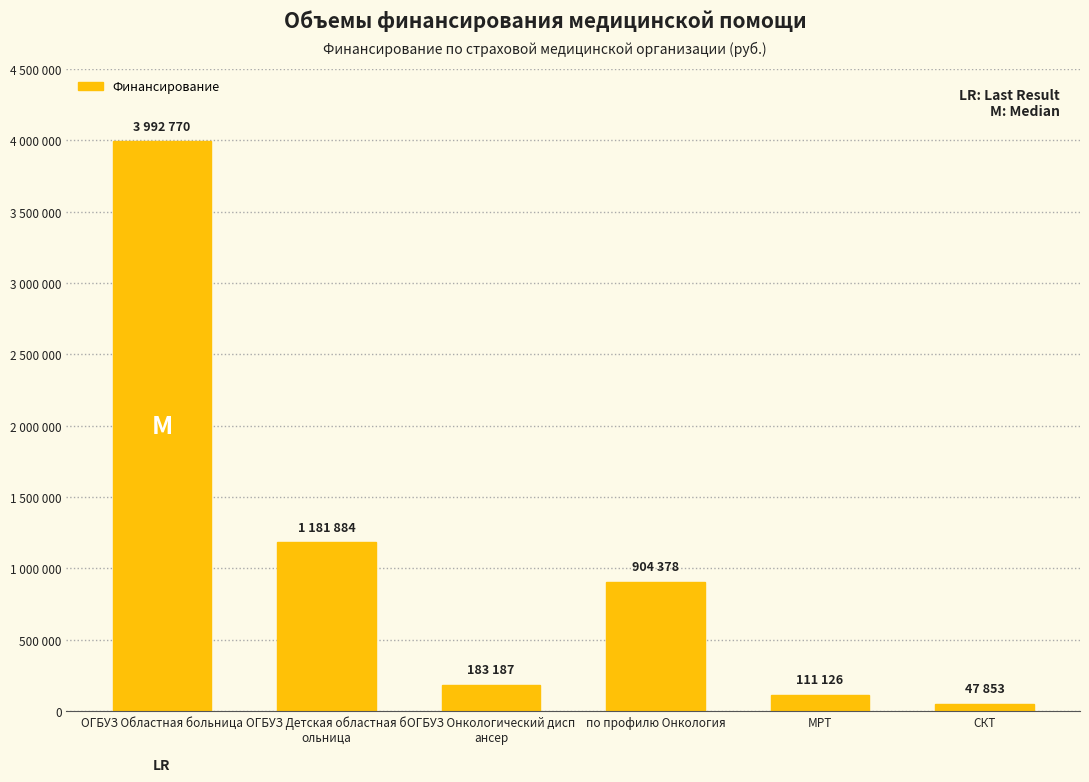

What is the sum of the values at МРТ and ОГБУЗ Детская областная б
ольница?

1293010